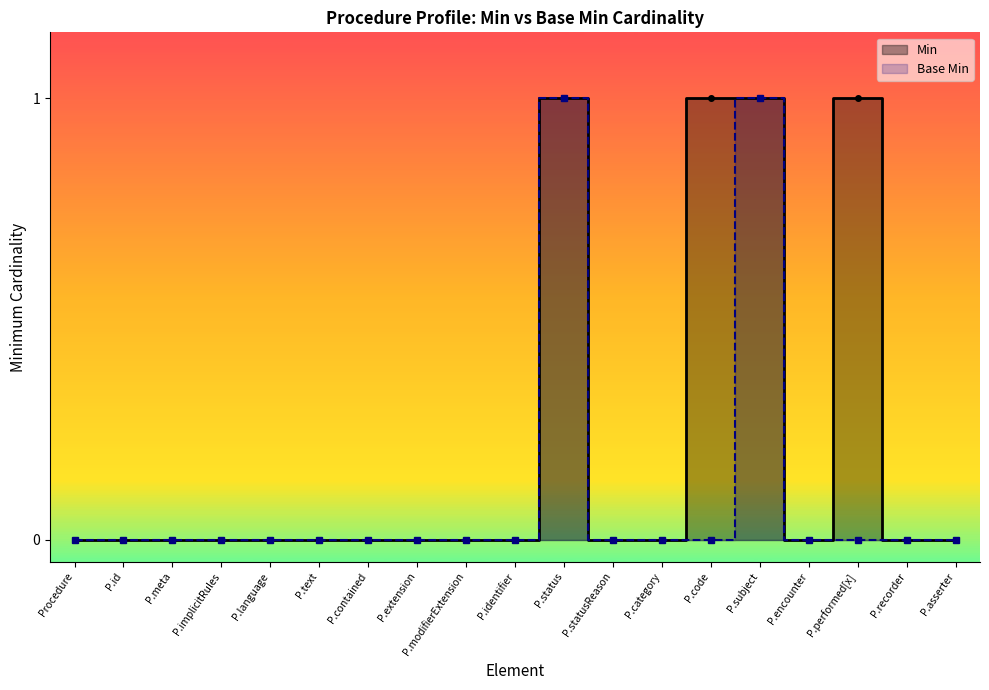

At how many categories does at least one series exceed 0?

4